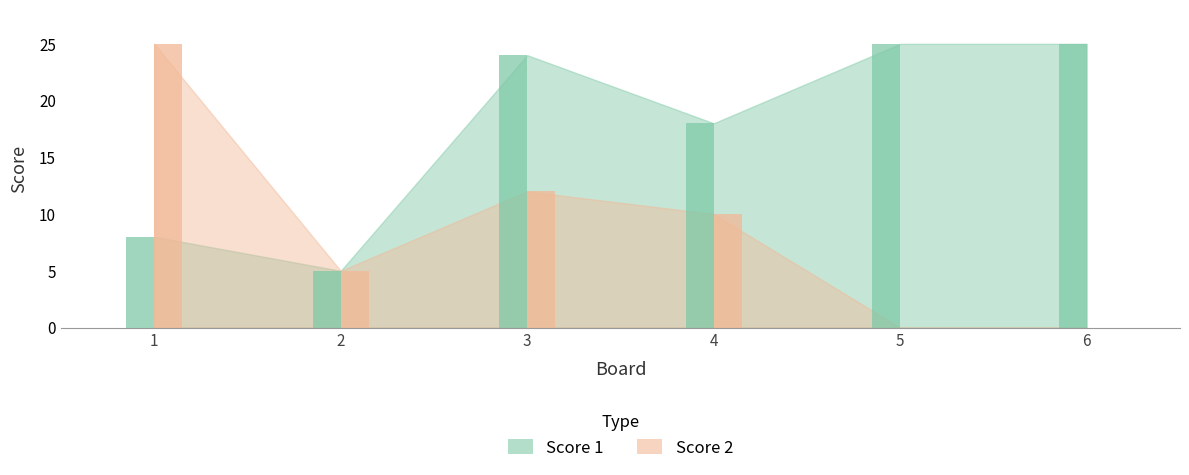

What are all the series names shown in the legend?

Score 1, Score 2